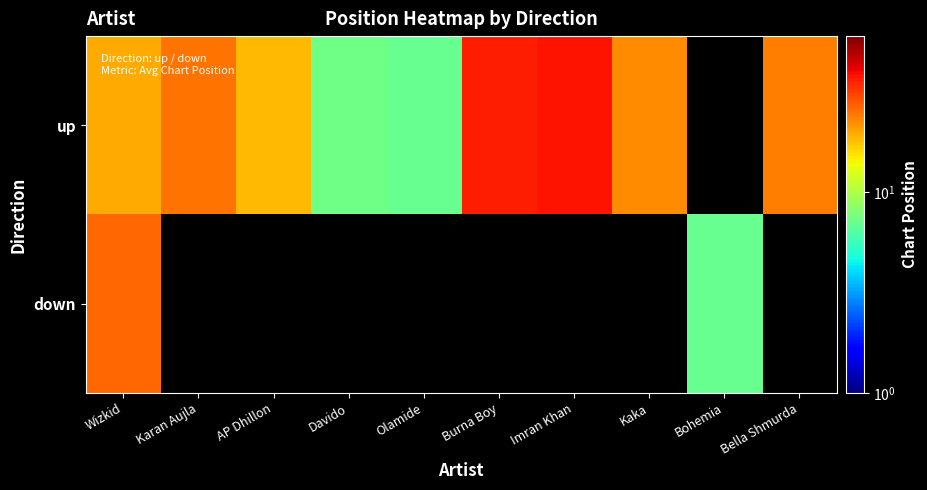

What is the highest value of the down series?

26.5